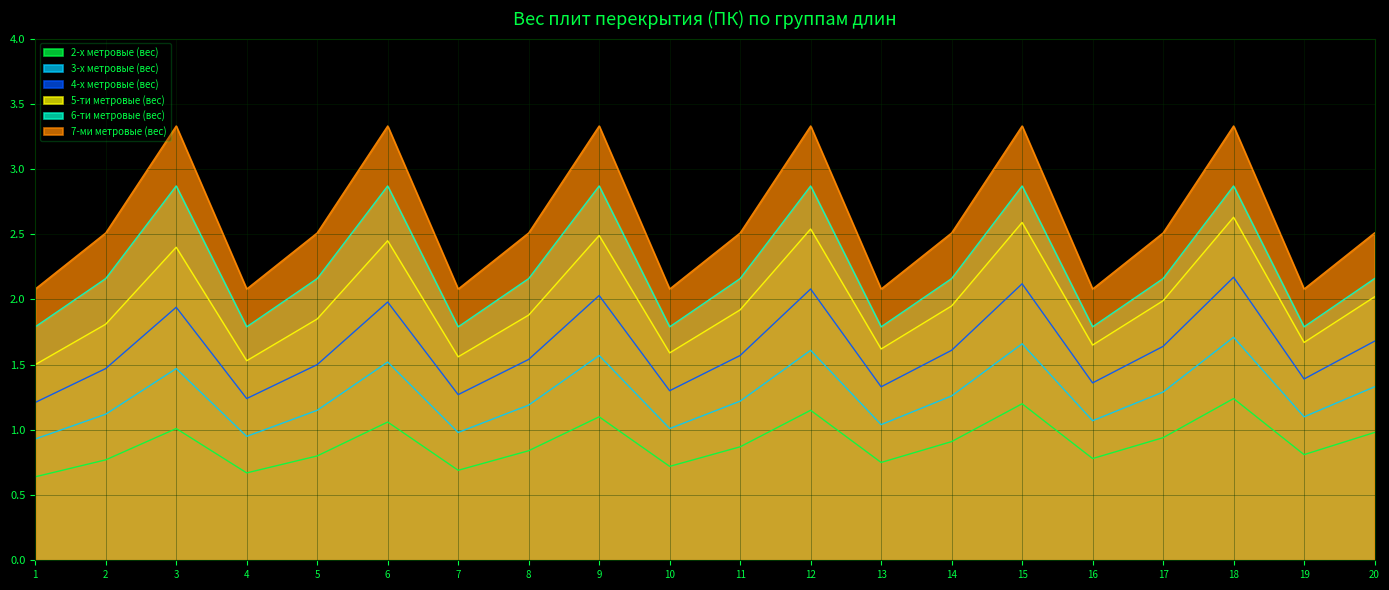

What is the difference between the maximum and minimum values in the 3-х метровые (вес) series?

0.8